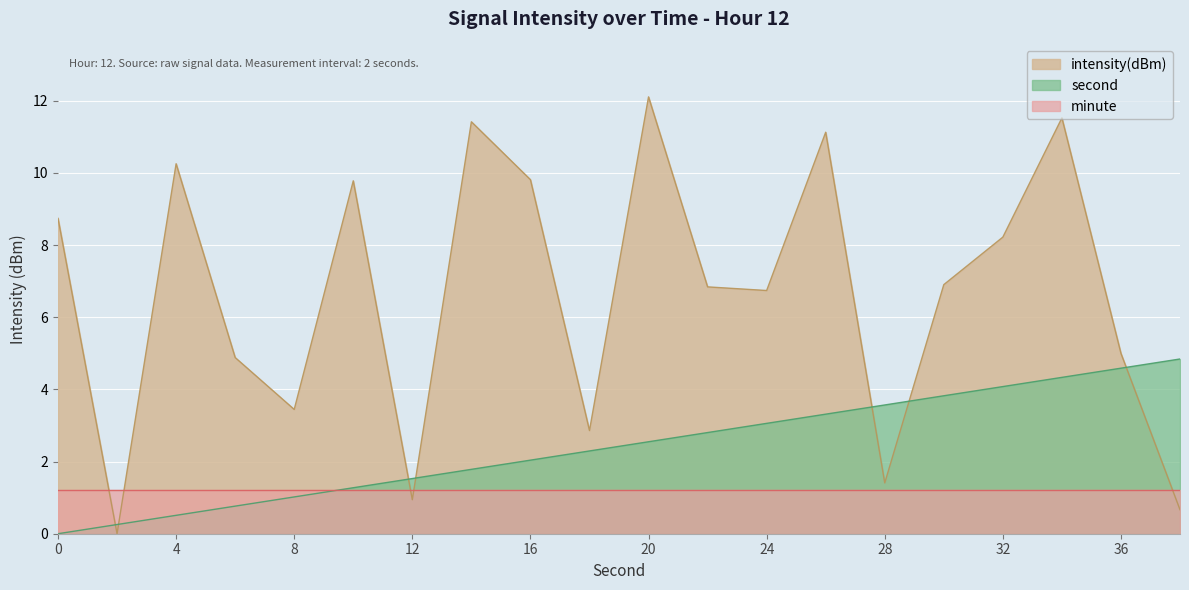

True or false: the data shows 5.0 at 36.

True